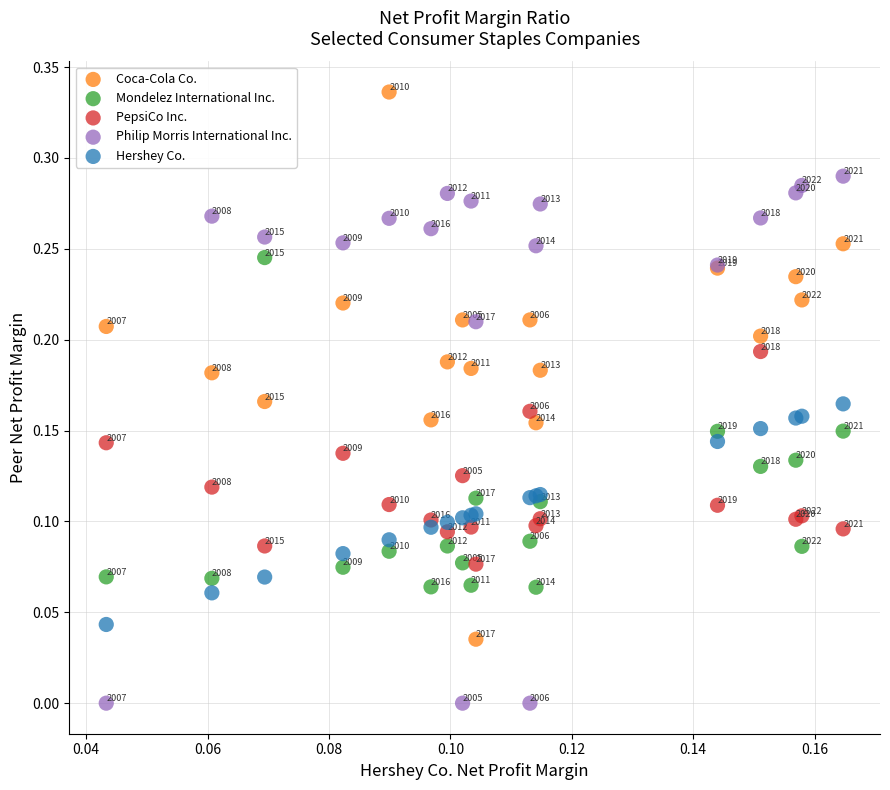

Which series contains the highest Y value?

Coca-Cola Co.